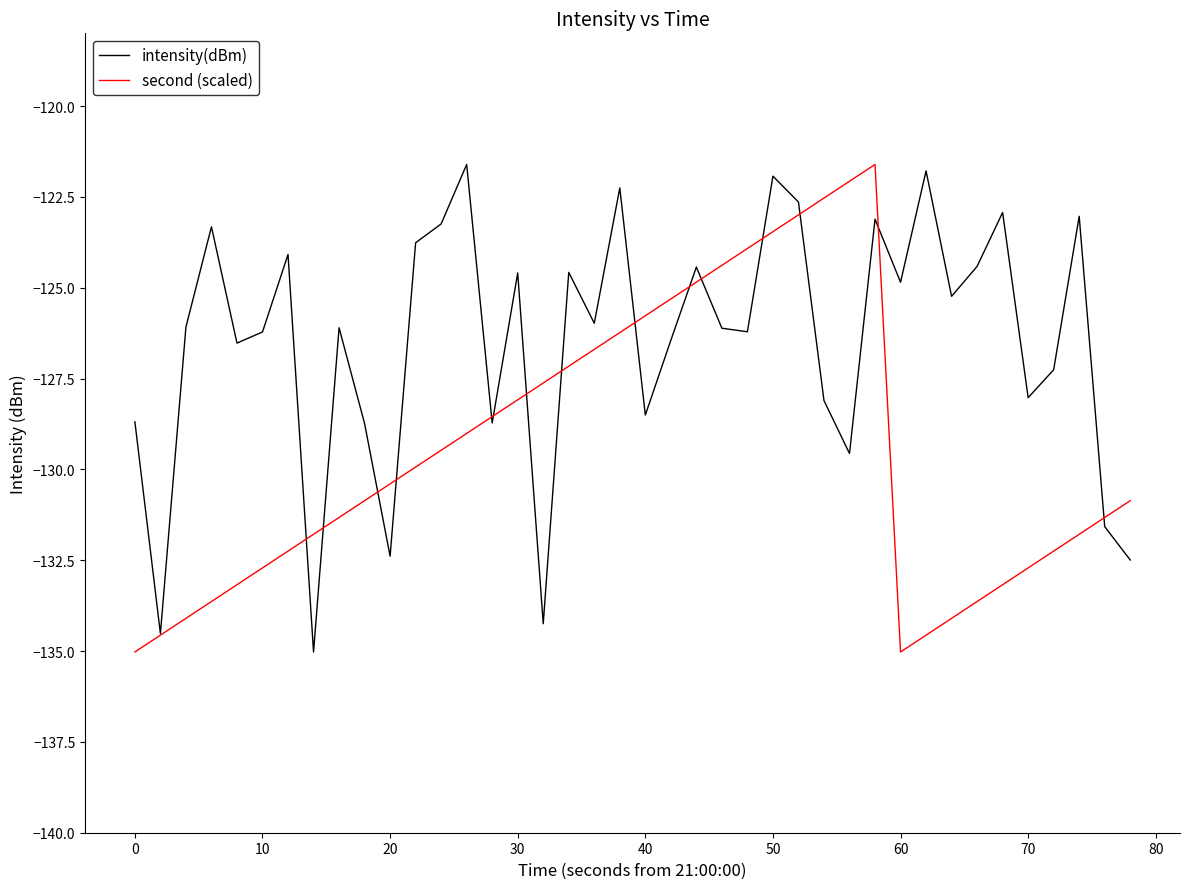

Which series has the largest total across all categories?

intensity(dBm)